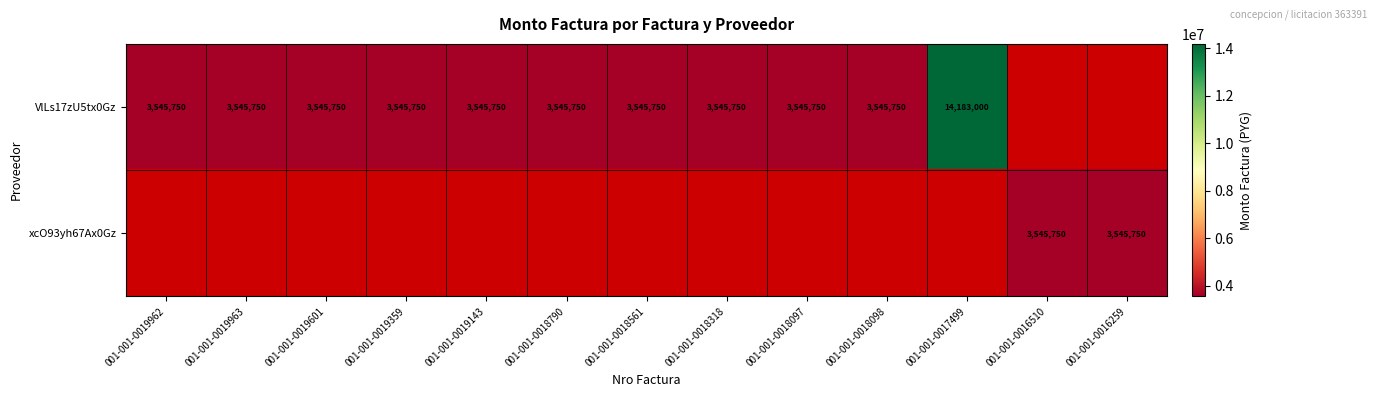

What is the sum of the VlLs17zU5tx0Gz values at 001-001-0018561 and 001-001-0018097?

7091500